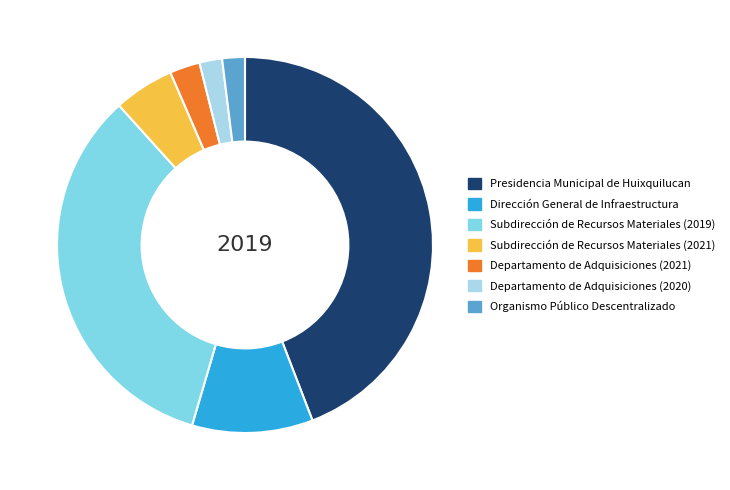

The Subdirección de Recursos Materiales (2019) slice represents 25% of the pie. True or false?

False